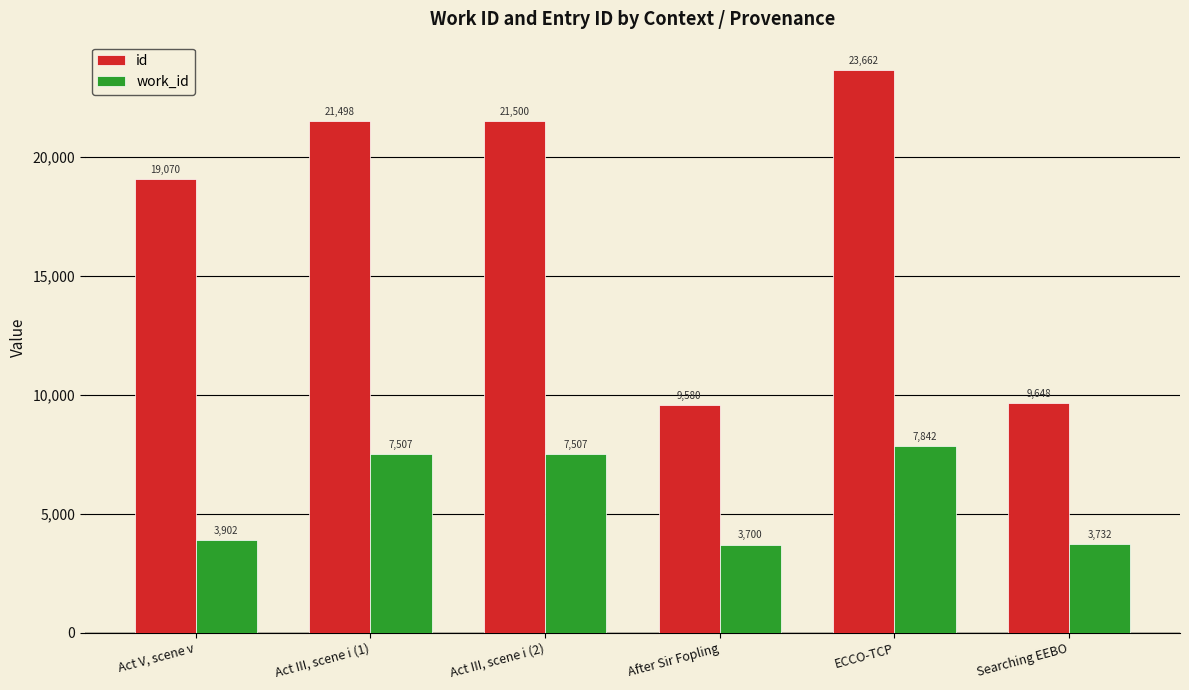

Count the number of categories in the chart.

6